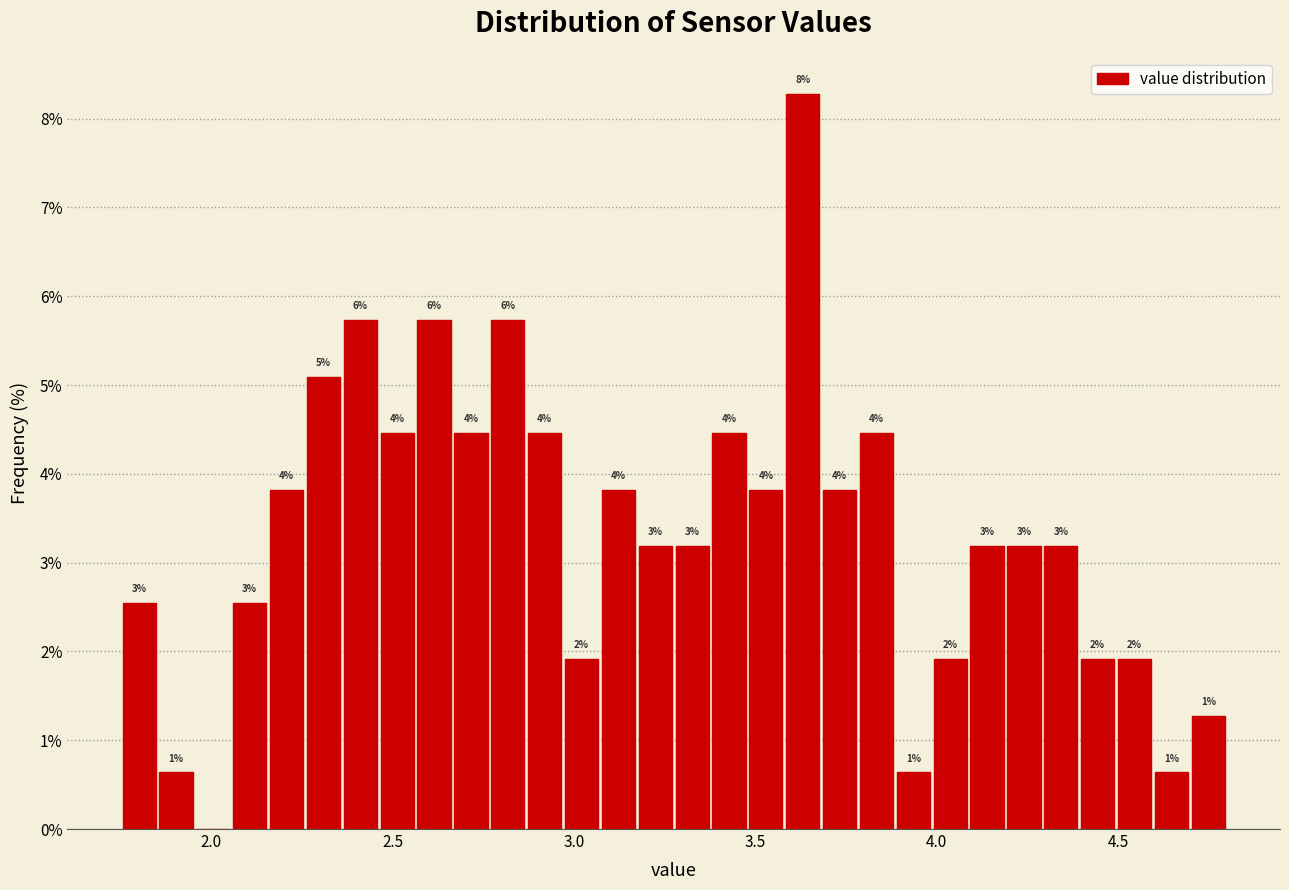

Around what value on the x-axis is the tallest bar? Give the approximate position of its centre, as read against the axis.

3.65